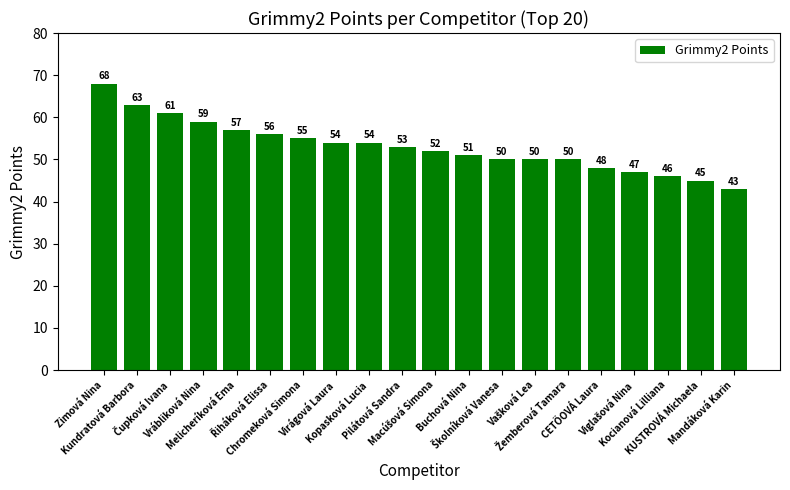

At which label does the data first exceed 53?

Zimová Nina